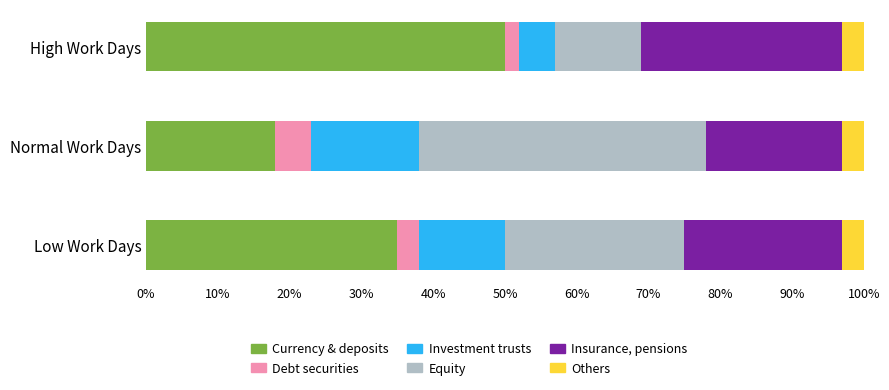

At which label does Currency & deposits reach its minimum?

Normal Work Days